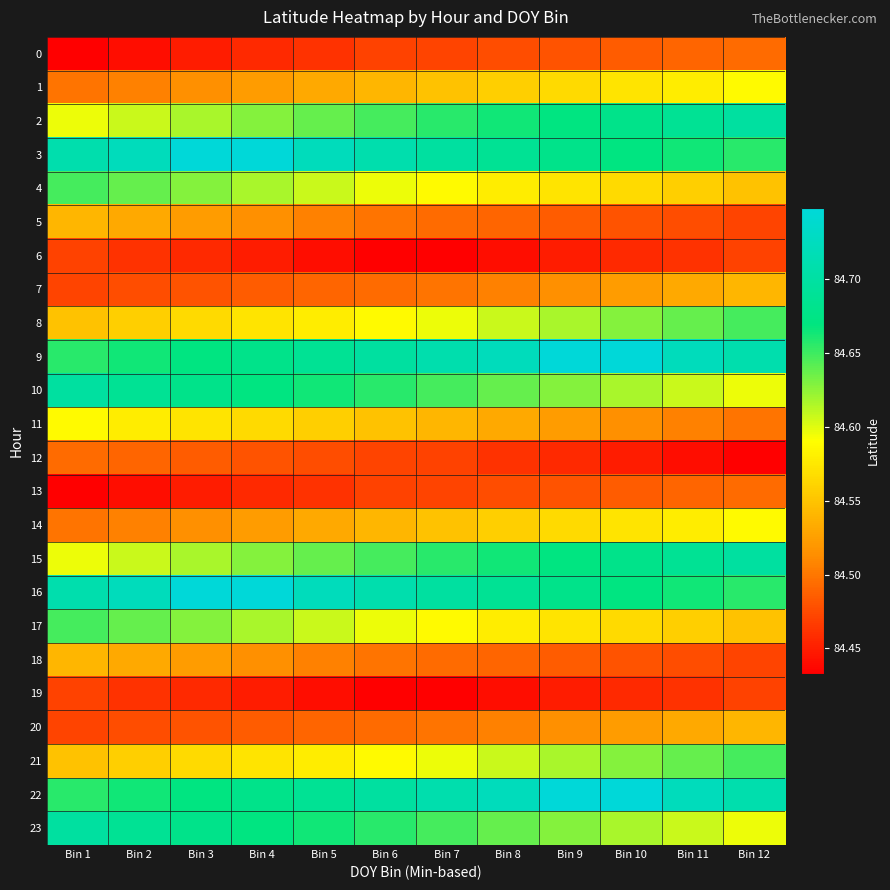

Which series has the widest spread of values?

2